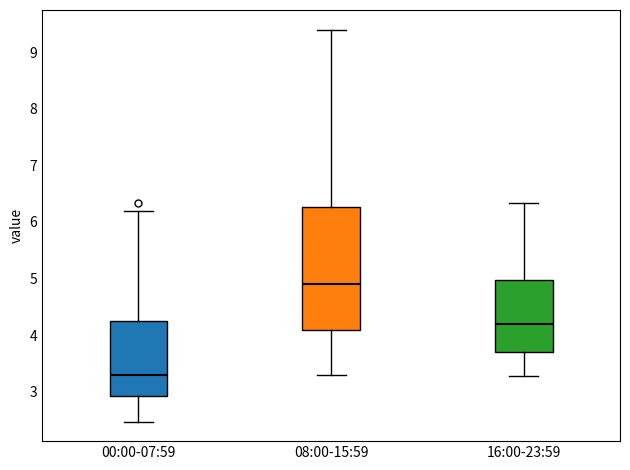

Reading left to right, read every box against the y-axis: the position of its median line, the range the box covers, and the ends of its whiskers. The values are not printed on the chart, so give them approximately, as read against the axis.

00:00-07:59: median 3.3, box 2.9 to 4.2, whiskers 2.5 to 6.2
08:00-15:59: median 4.9, box 4.1 to 6.3, whiskers 3.3 to 9.4
16:00-23:59: median 4.2, box 3.7 to 5.0, whiskers 3.3 to 6.3